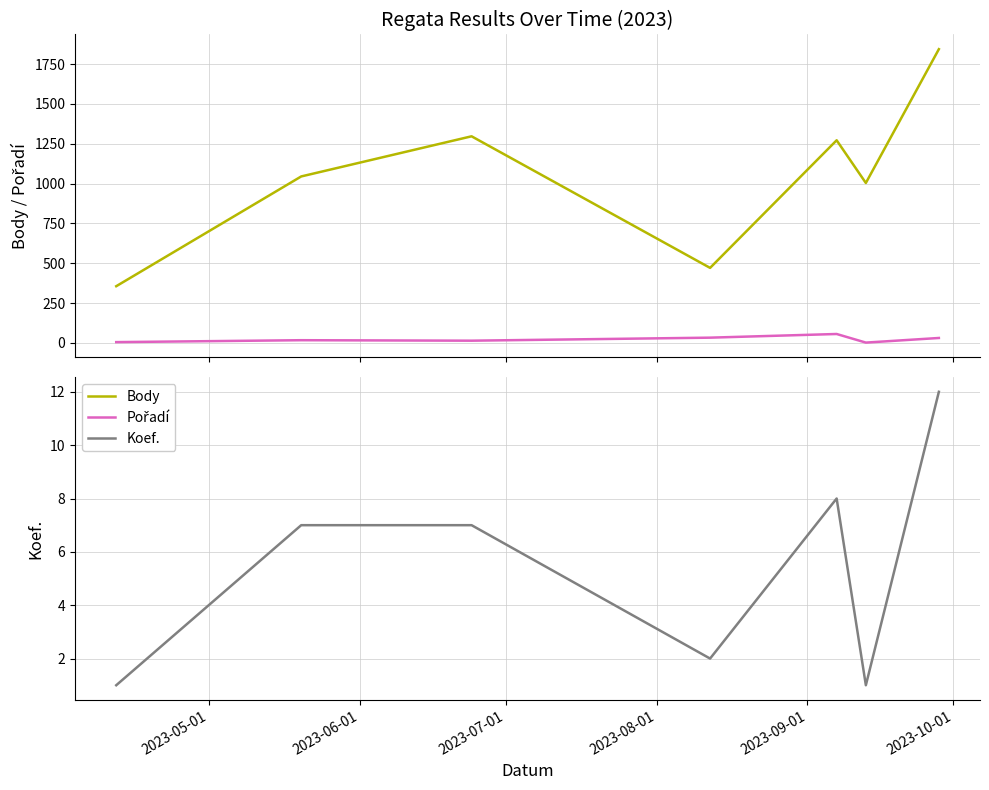

What is the sum of the Pořadí values at 2023-06-01 and 2023-10-01?

19